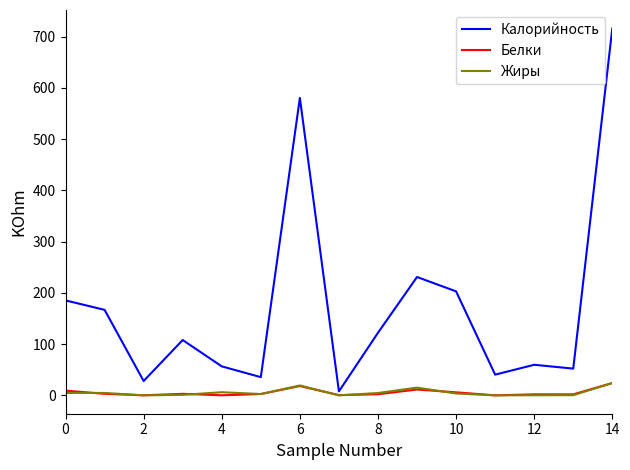

Which series has the largest total across all categories?

Калорийность